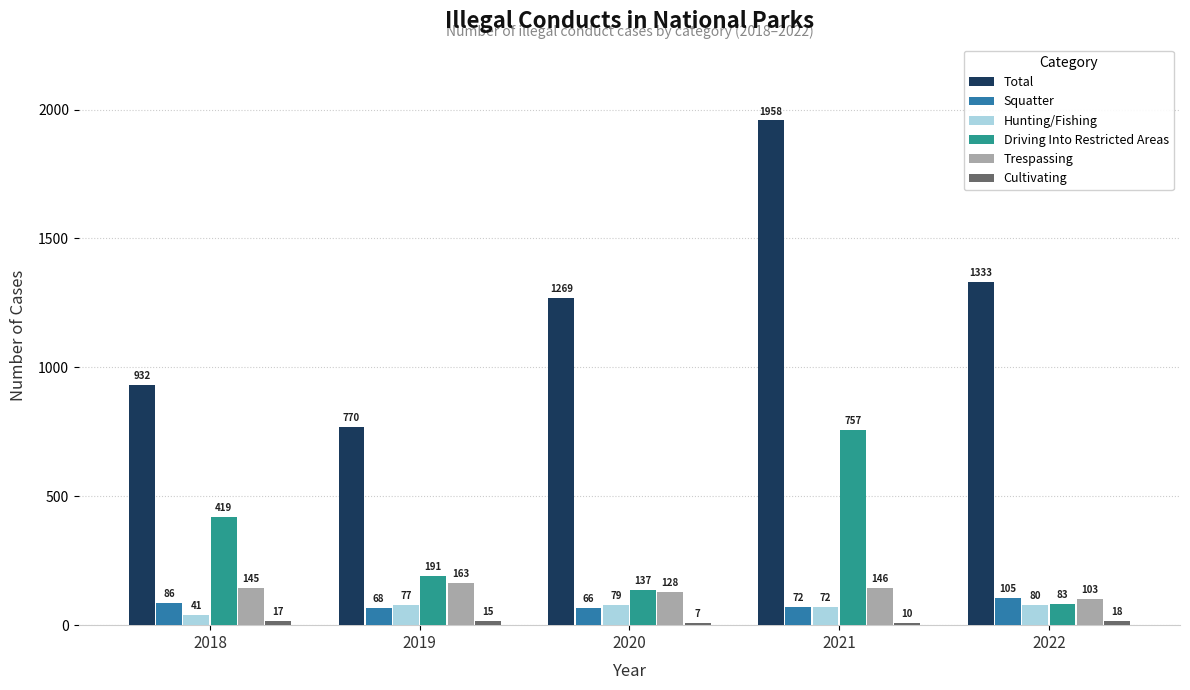

At which category is the sum across all series the highest?

2021